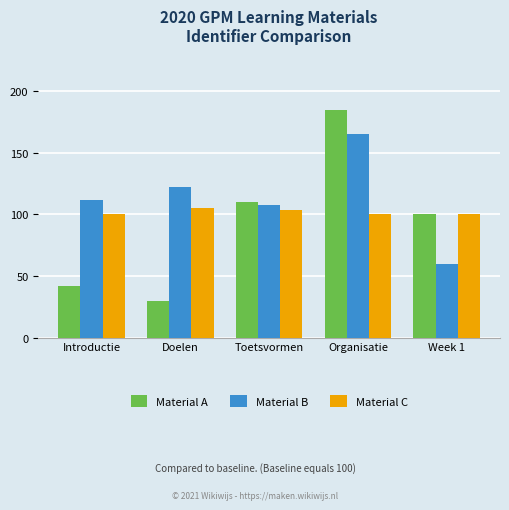

What is the approximate value of Material B at Introductie?

112